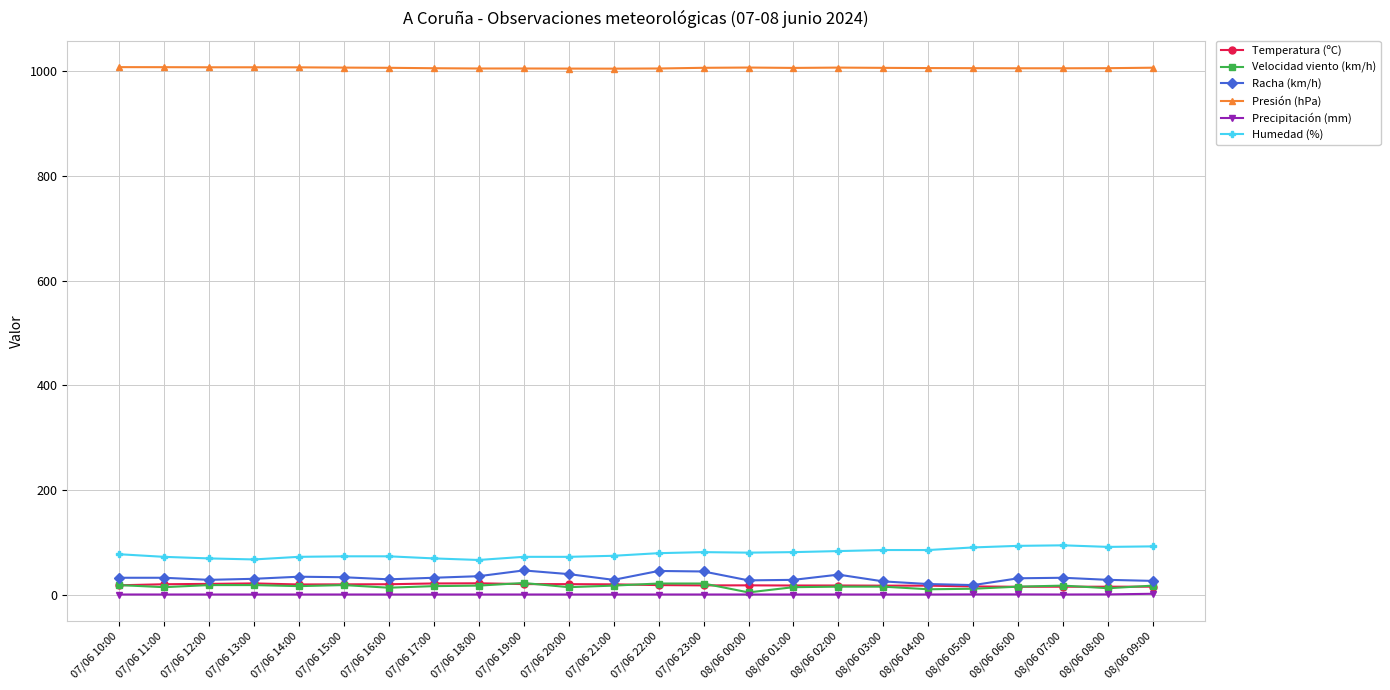

What is the maximum value shown in the chart?

1008.1